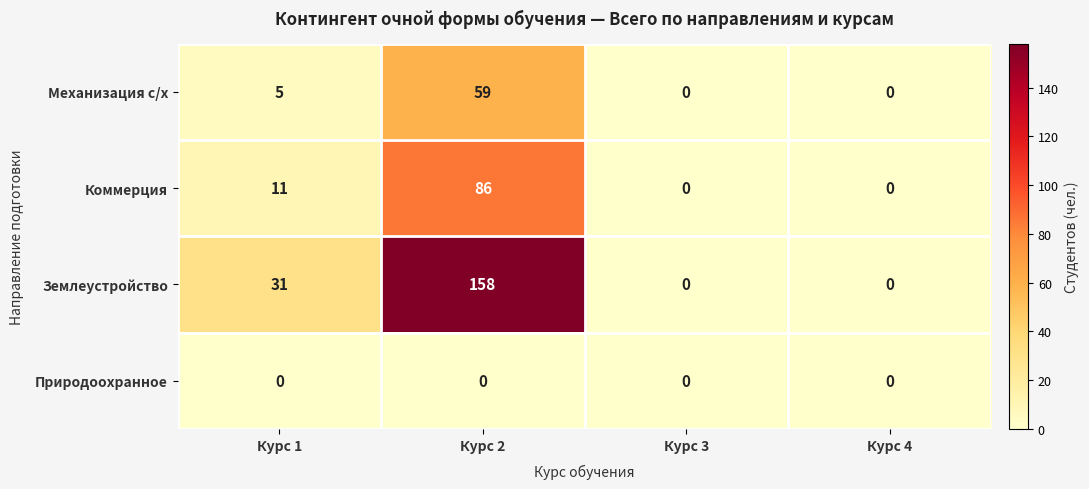

List the series in order of their overall mean, lowest first.

Природоохранное, Механизация с/х, Коммерция, Землеустройство